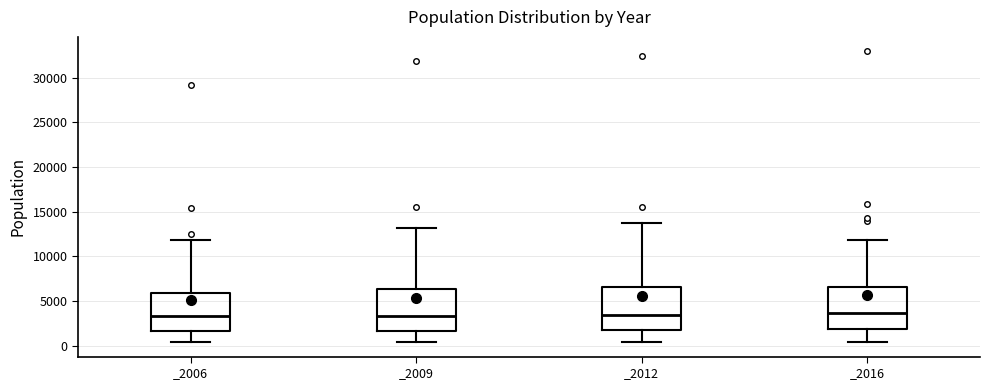

Reading left to right, read every box against the y-axis: the position of its median line, the range the box covers, and the ends of its whiskers. The values are not printed on the chart, so give them approximately, as read against the axis.

_2006: median 3500, box 1500 to 6000, whiskers 500 to 12000
_2009: median 3500, box 1500 to 6500, whiskers 500 to 13000
_2012: median 3500, box 2000 to 6500, whiskers 500 to 13500
_2016: median 3500, box 2000 to 6500, whiskers 500 to 12000